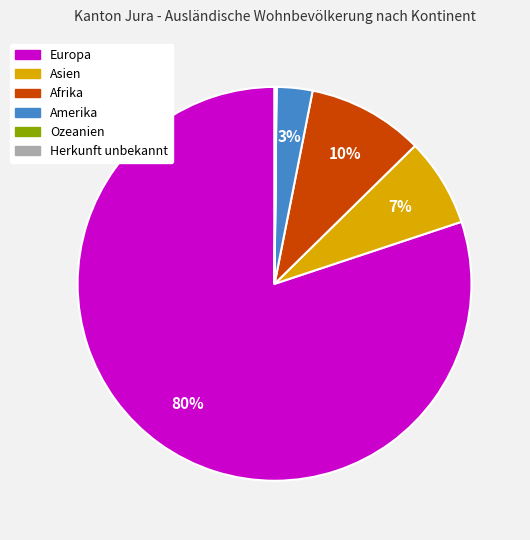

Which category accounts for the majority?

Europa